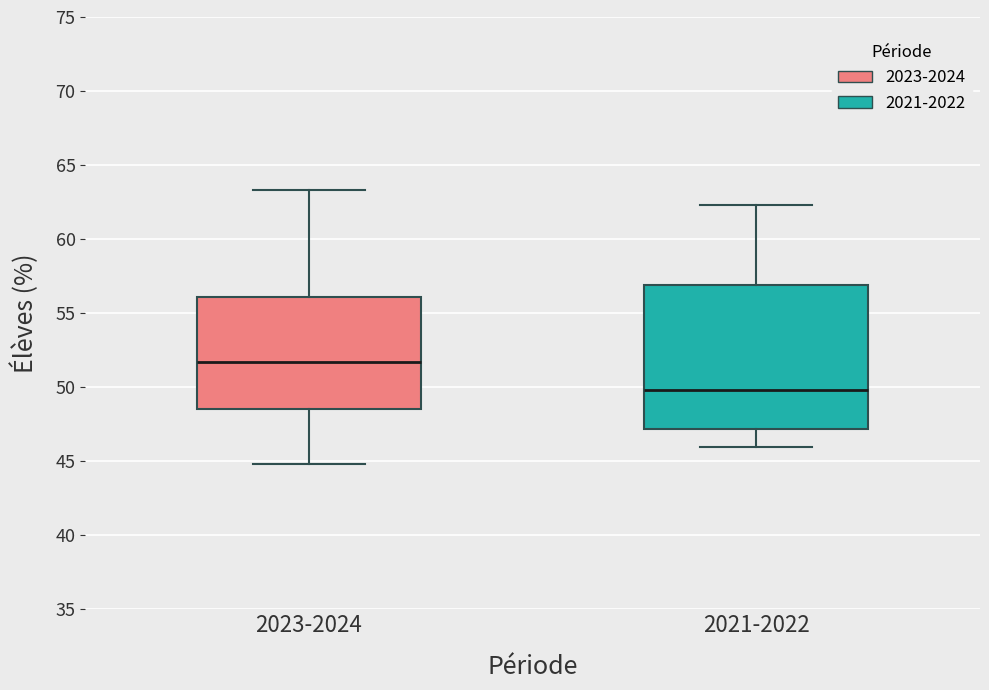

Where is the upper edge of the box for 2021-2022 on the y-axis? The values are not printed on the chart, so give them approximately, as read against the axis.

57.0